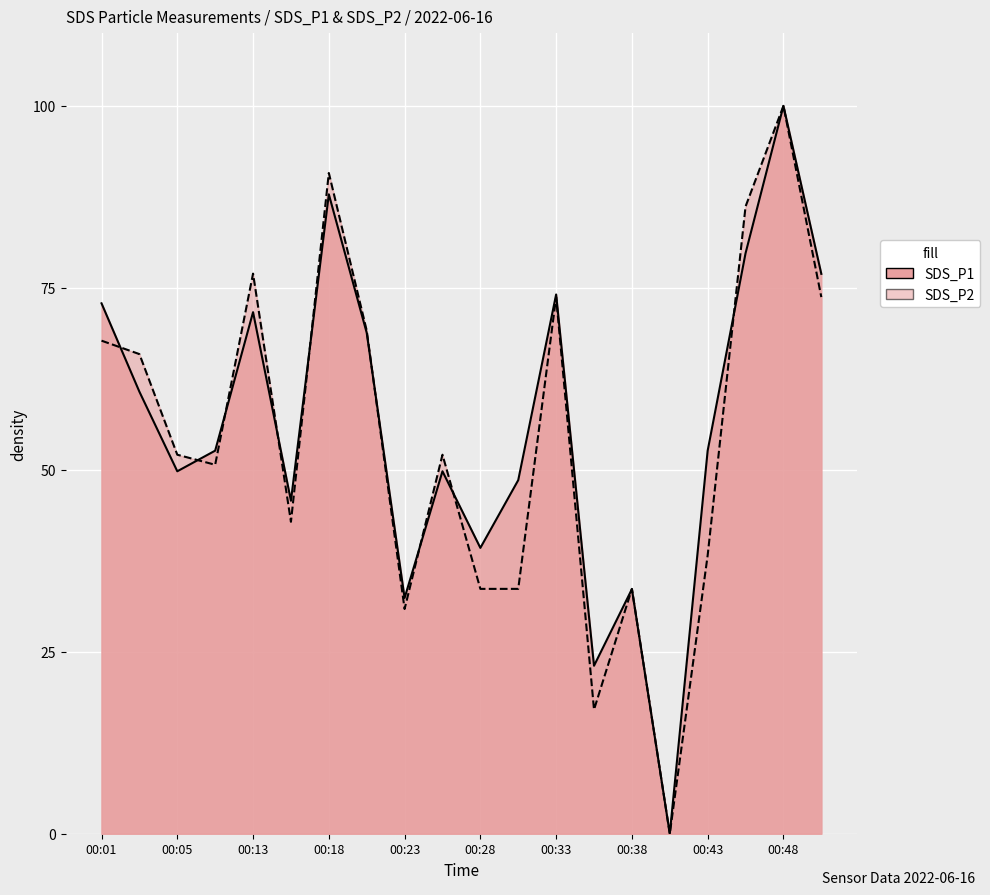

Which series has the largest total across all categories?

SDS_P1